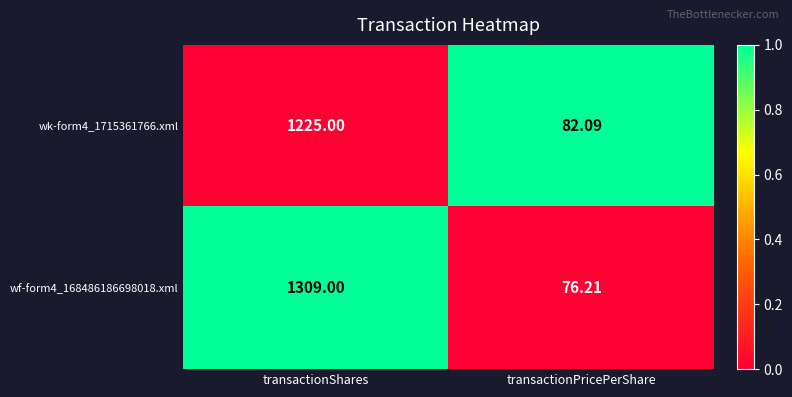

At which label is wf-form4_168486186698018.xml closest to 692?

transactionPricePerShare